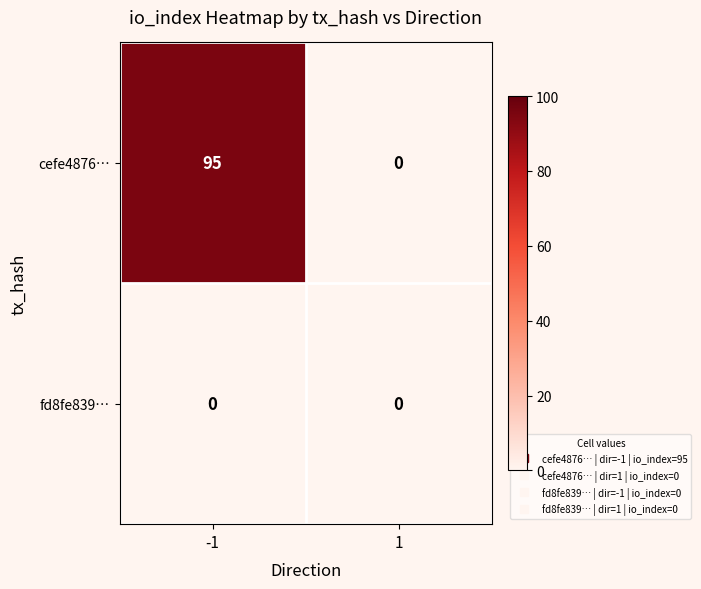

The value of cefe4876… at 1 is 55. True or false?

False